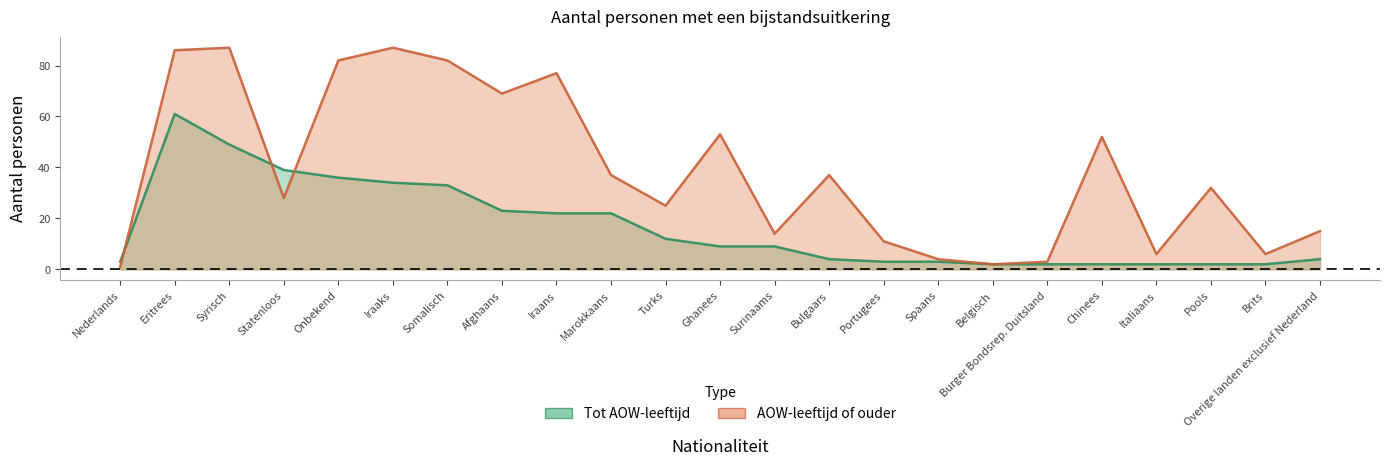

True or false: Tot AOW-leeftijd has more than 1 interior local peaks.

False